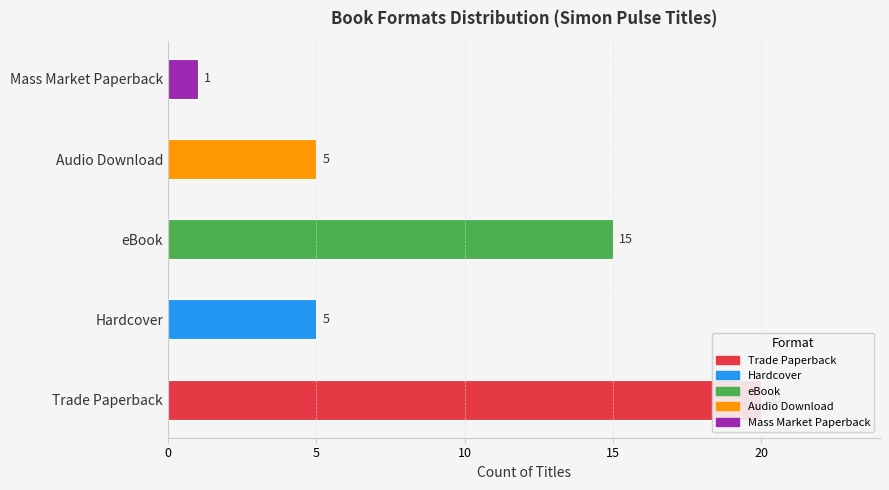

What is the label of the 5th bar from the right?

Trade Paperback